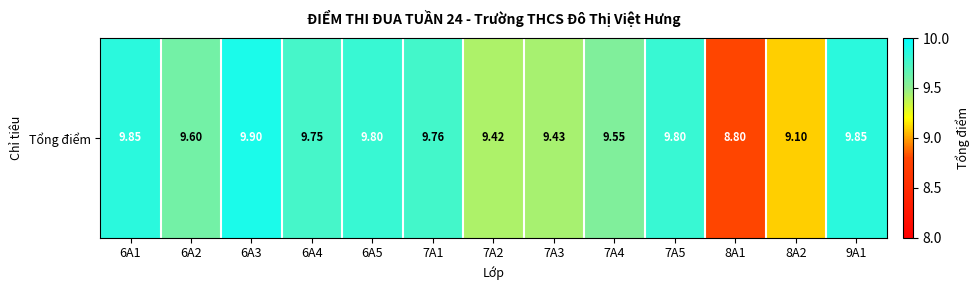

What is the approximate value at 8A2?

9.1